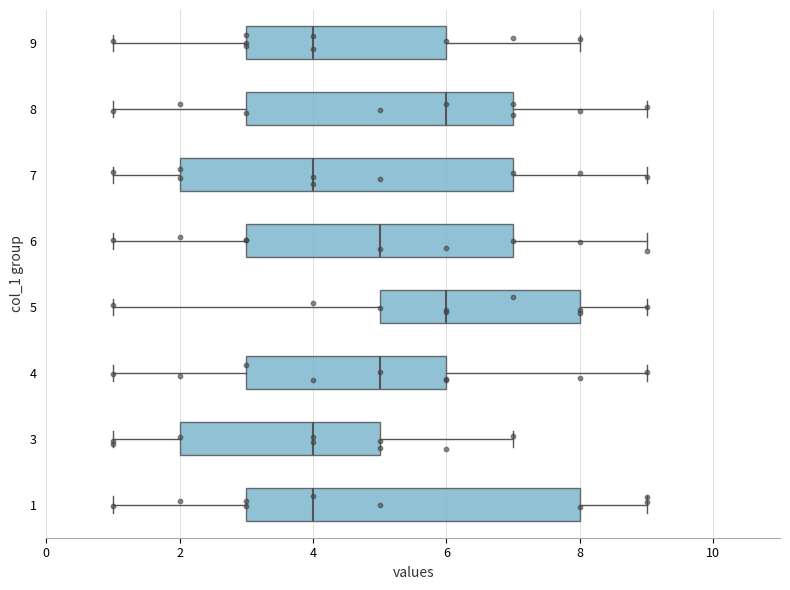

Reading bottom to top, transcribe this box plot: for each box, give where its median line is, the range the box spans, and where its two whiskers end, as read against the x-axis. The values are not printed on the chart, so give them approximately, as read against the axis.

1: median 4, box 3 to 8, whiskers 1 to 9
3: median 4, box 2 to 5, whiskers 1 to 7
4: median 5, box 3 to 6, whiskers 1 to 9
5: median 6, box 5 to 8, whiskers 1 to 9
6: median 5, box 3 to 7, whiskers 1 to 9
7: median 4, box 2 to 7, whiskers 1 to 9
8: median 6, box 3 to 7, whiskers 1 to 9
9: median 4, box 3 to 6, whiskers 1 to 8